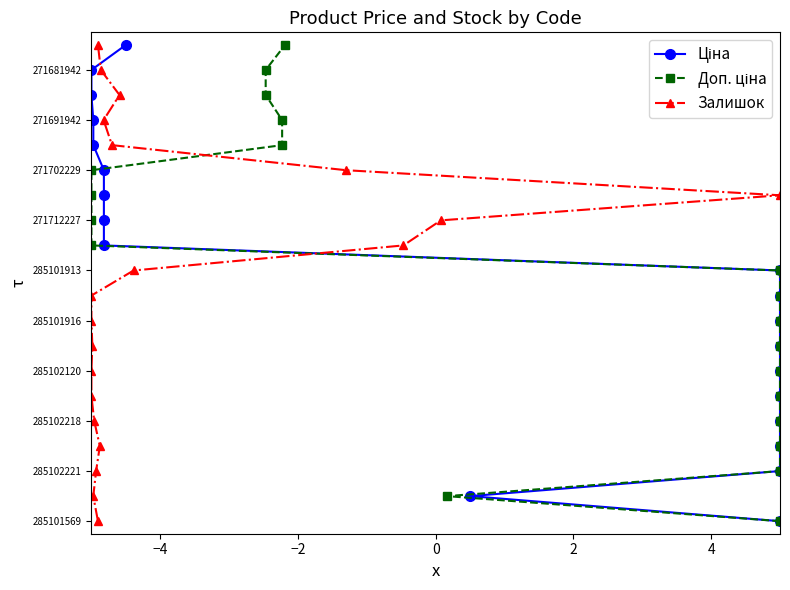

How many data points in Ціна are less than 10?

10